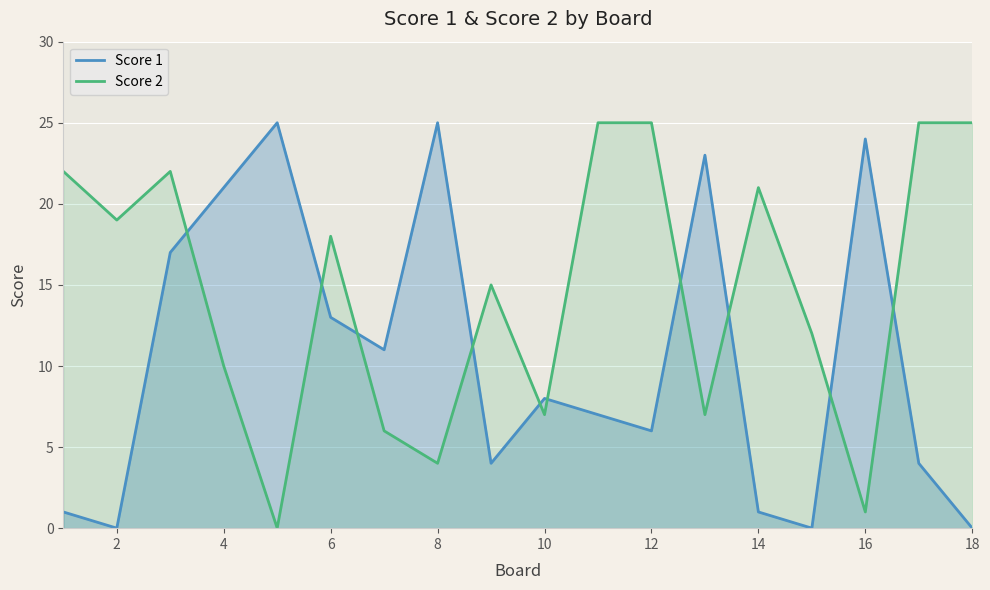

Which series changed the most between 4 and 16?

Score 2